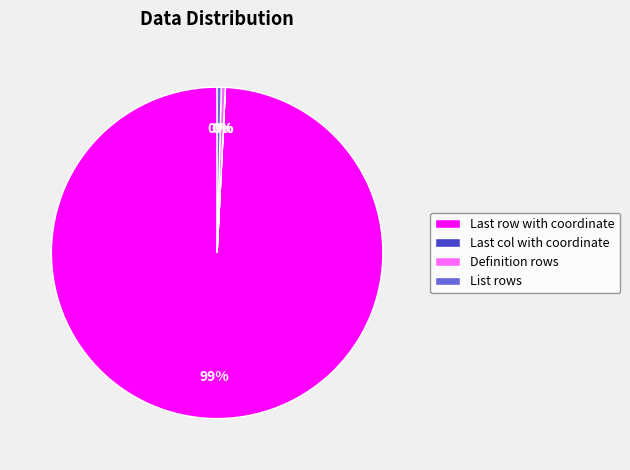

True or false: Definition rows accounts for 13% of the total.

False